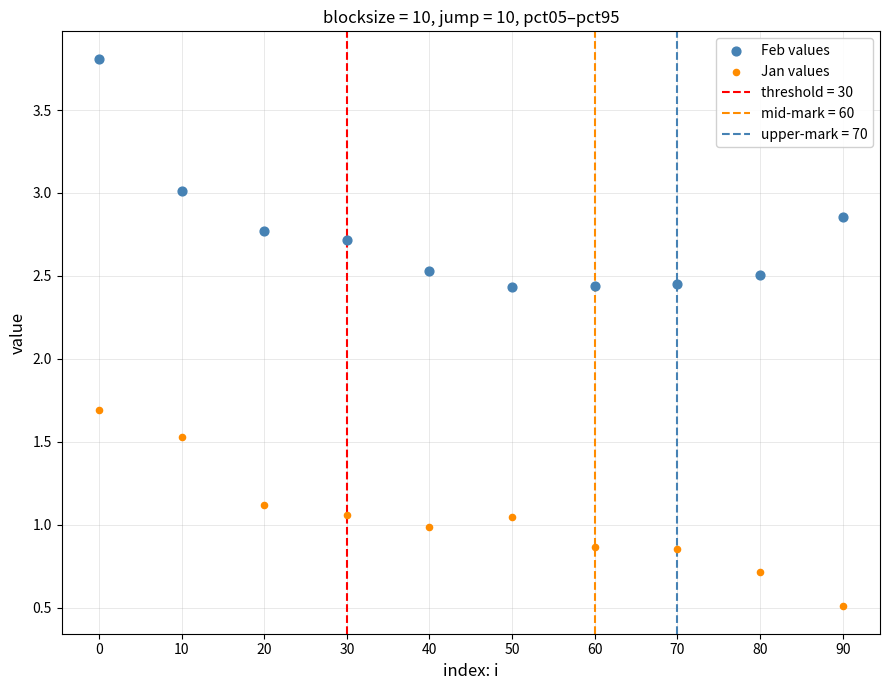

Across all data points, what is the range of Y values (max minus min)?

3.3